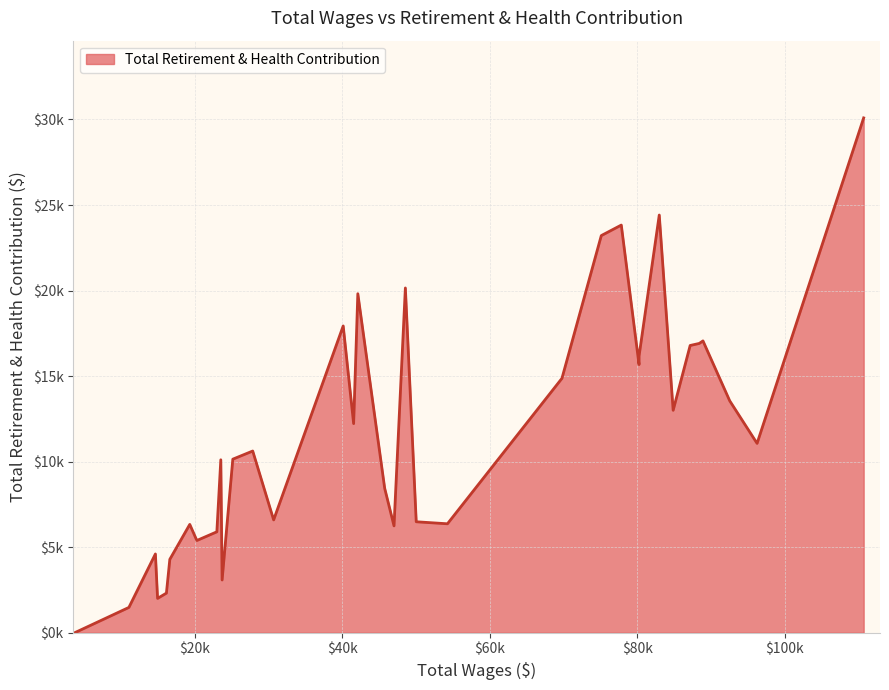

True or false: there are more than 0 points higher than both neighbors.

True